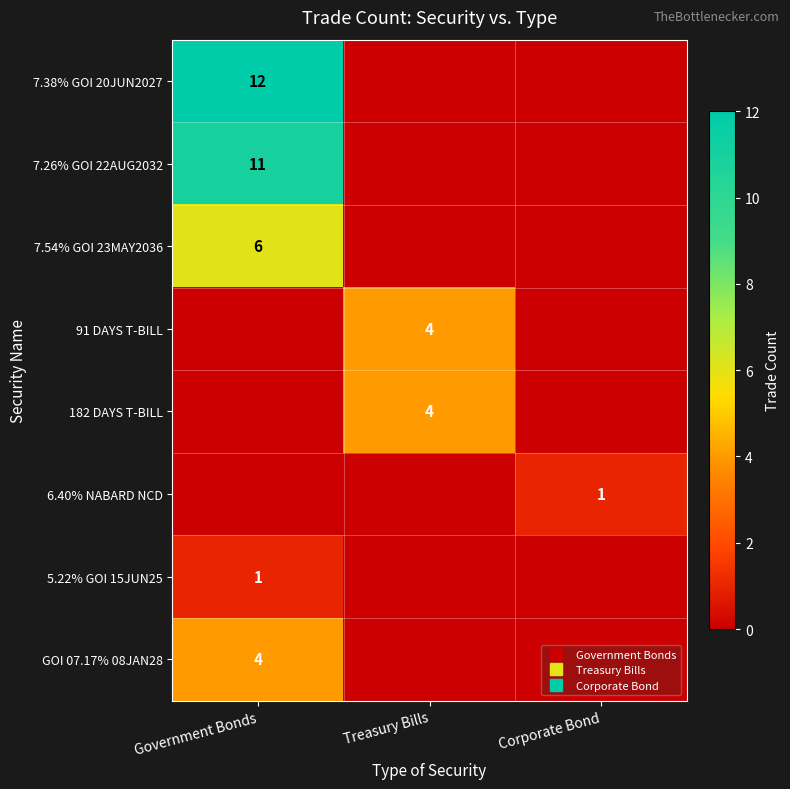

How many 7.38% GOI 20JUN2027 values are between 0 and 12?

3